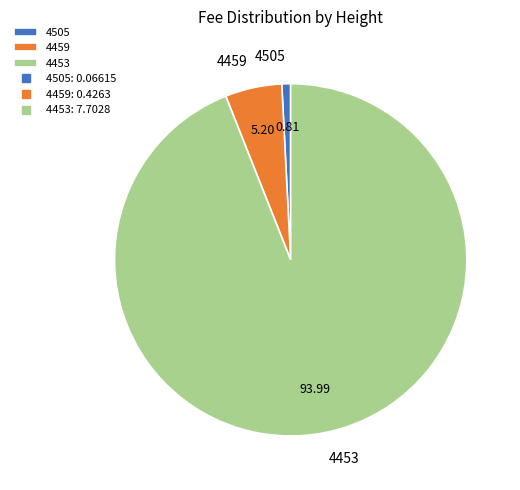

Which category has the biggest portion of the pie?

4453